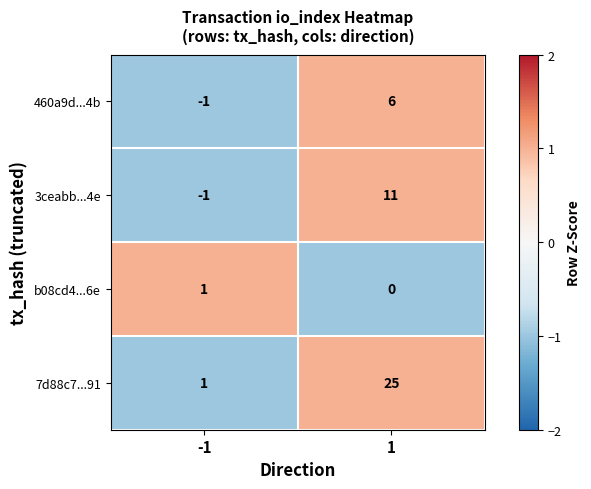

How many data points does each series have?

2